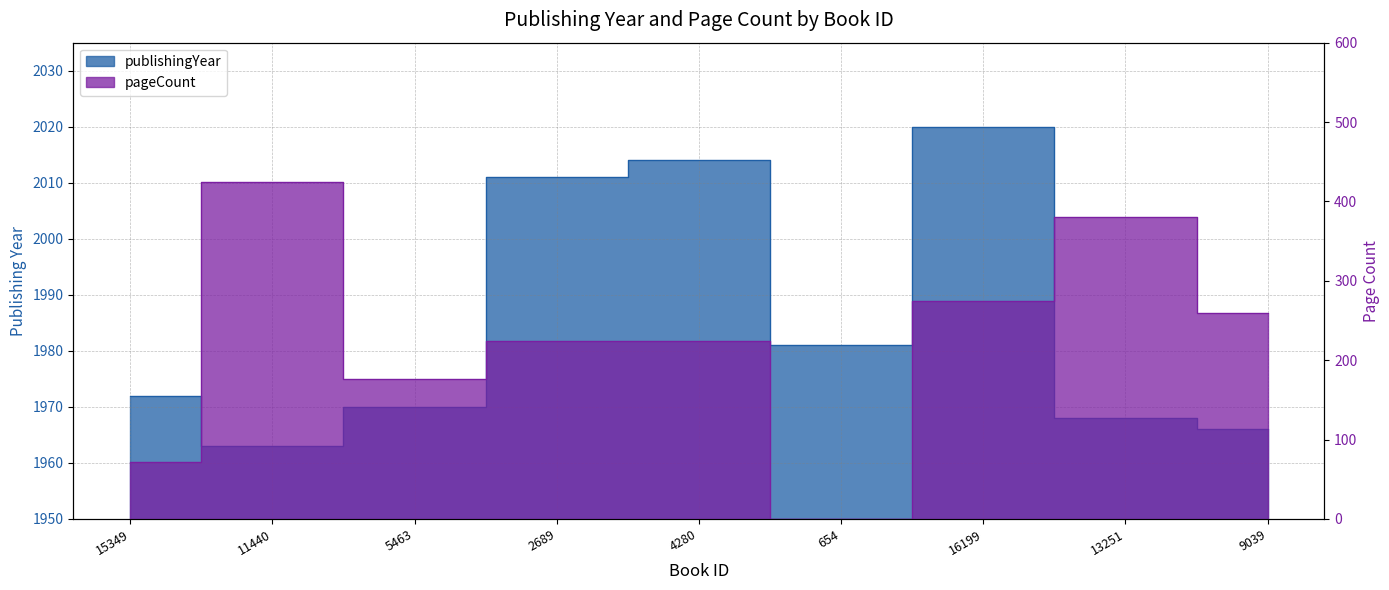

True or false: publishingYear and pageCount intersect in this chart.

False